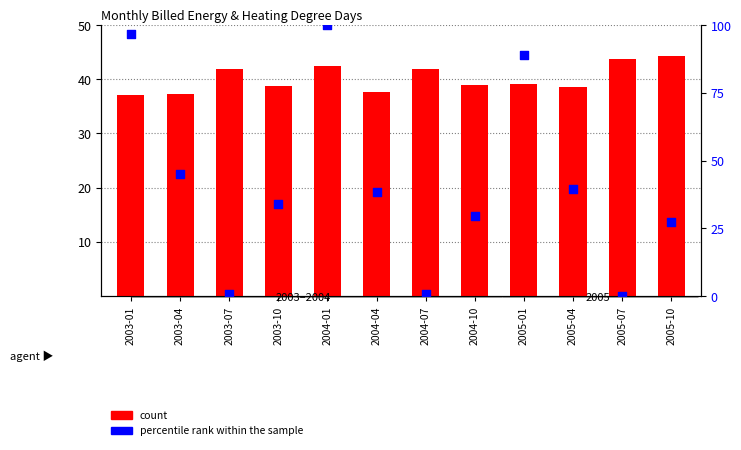

At how many categories does at least one series exceed 75?

3